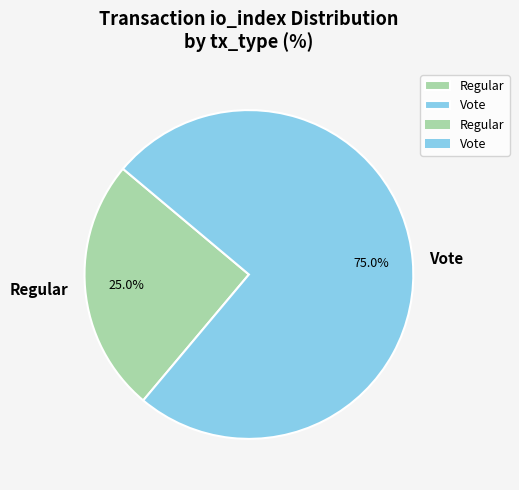

What percentage is NOT represented by Regular?

75.0%